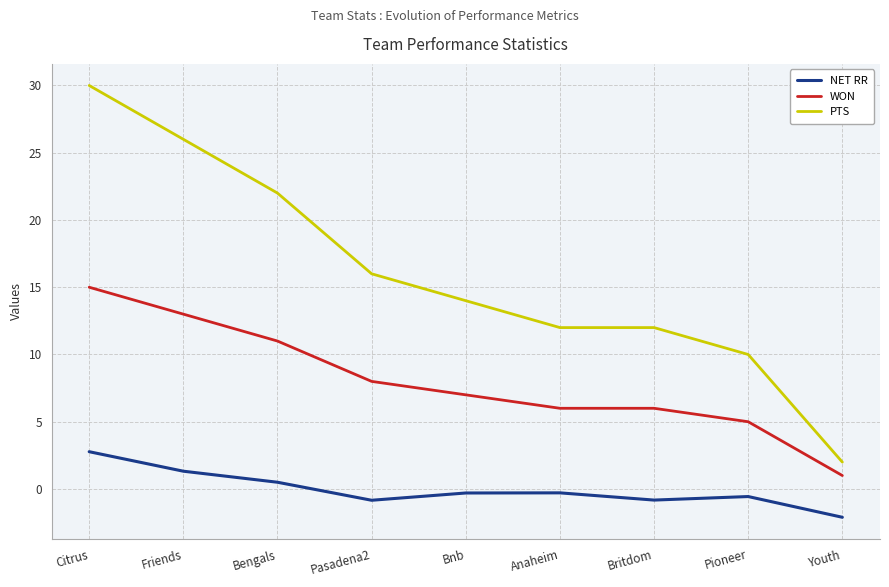

What is the lowest value of the PTS series?

2.0